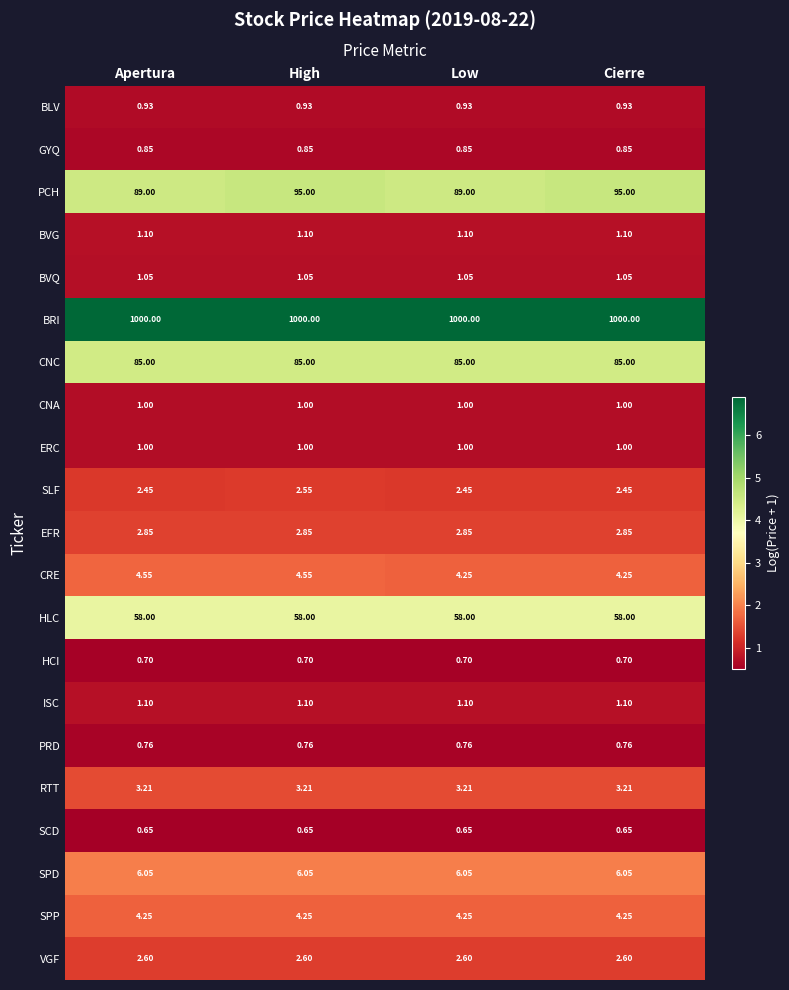

Is the value of SPD at Cierre greater than the value of EFR at High?

Yes